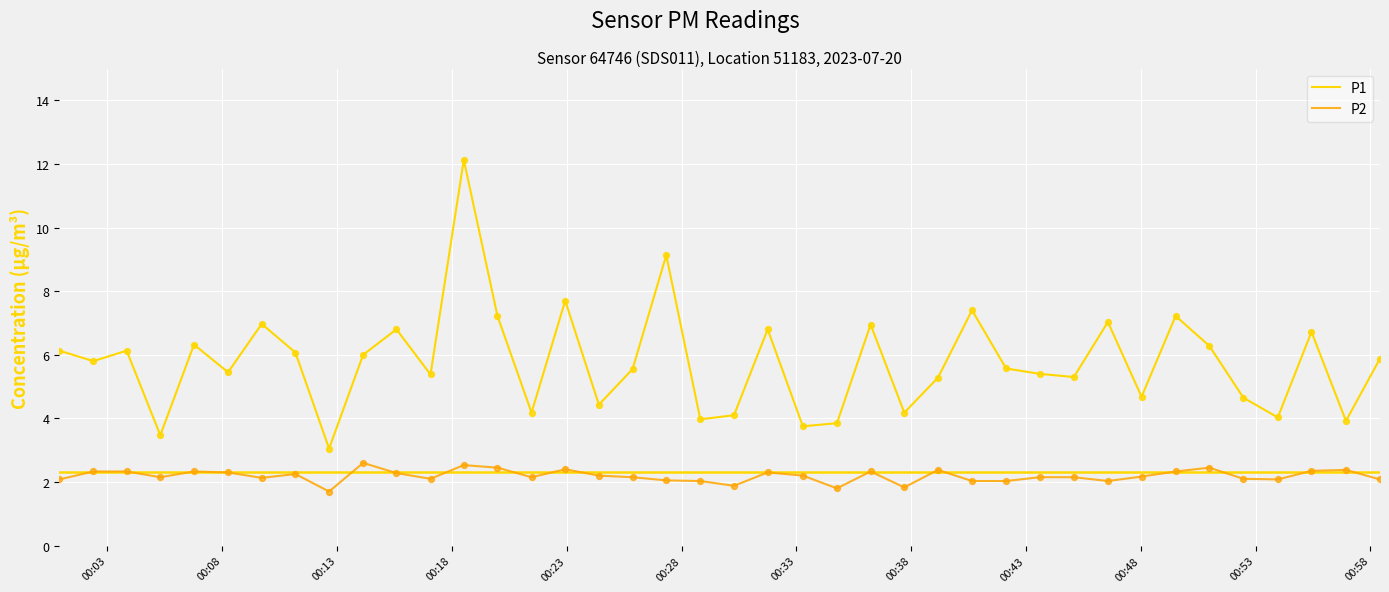

Which series has the largest total across all categories?

P1